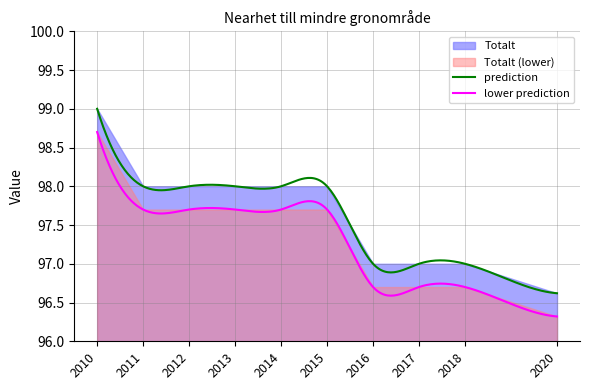

What is the ratio of the value at 2015 to the value at 2016?

1.0